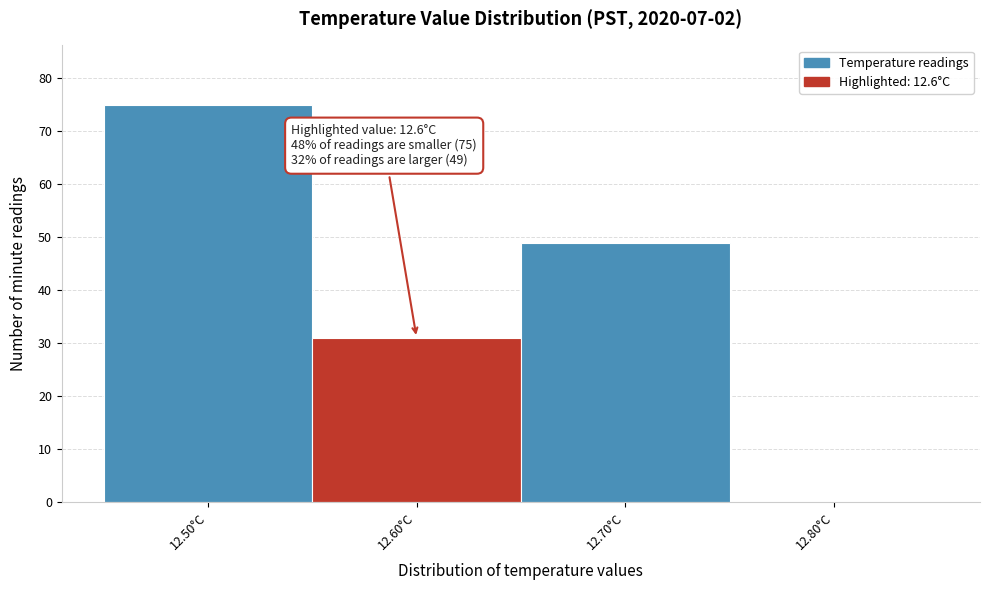

Which range on the x-axis has the tallest bar?

12.45 to 12.55